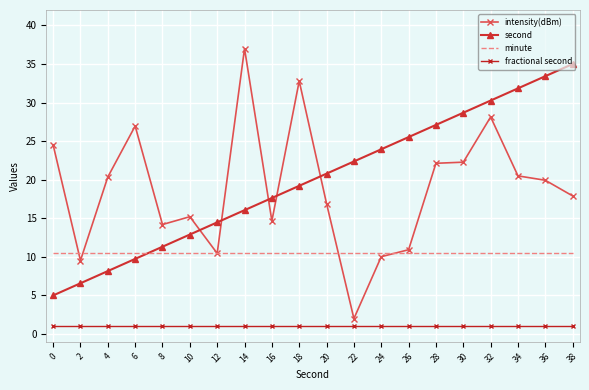

True or false: minute and fractional second intersect in this chart.

False